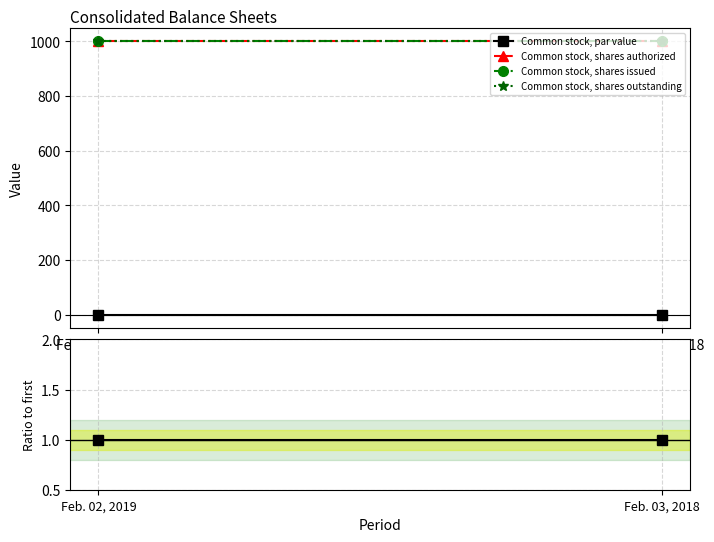

Where is Common stock, shares authorized nearest to the value 100000?

Feb. 02, 2019